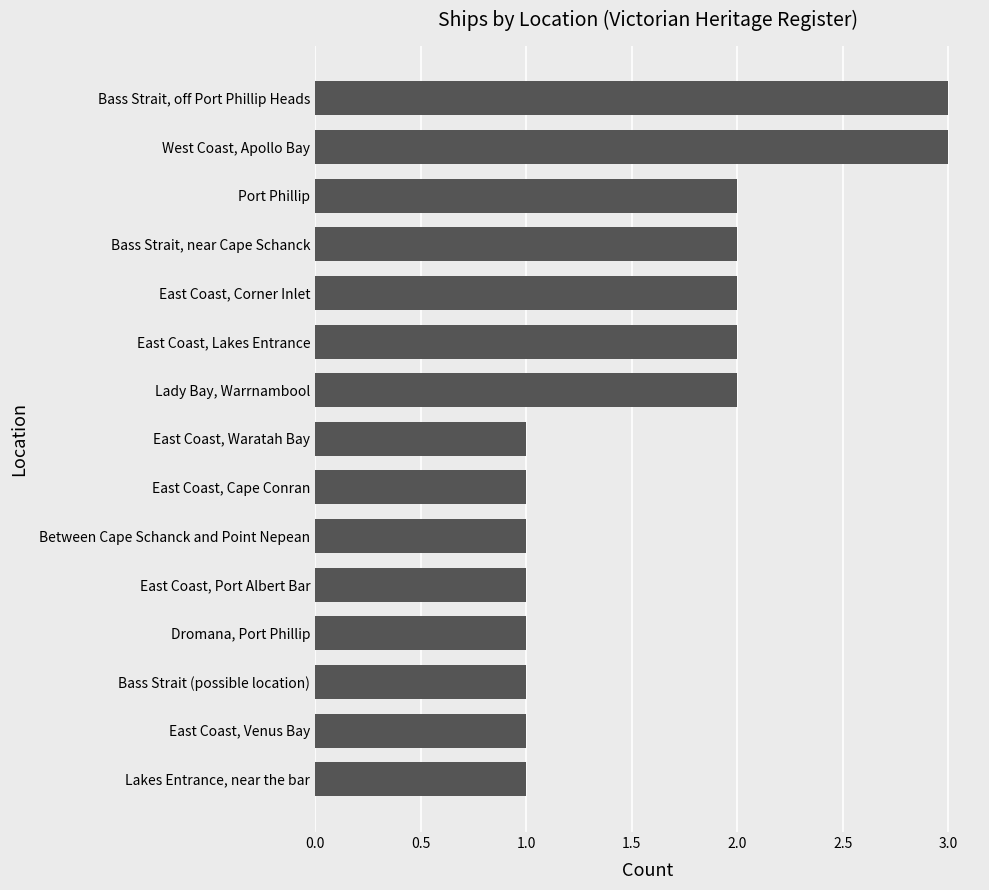

What is the ratio of the value at Bass Strait, near Cape Schanck to the value at Dromana, Port Phillip?

2.0